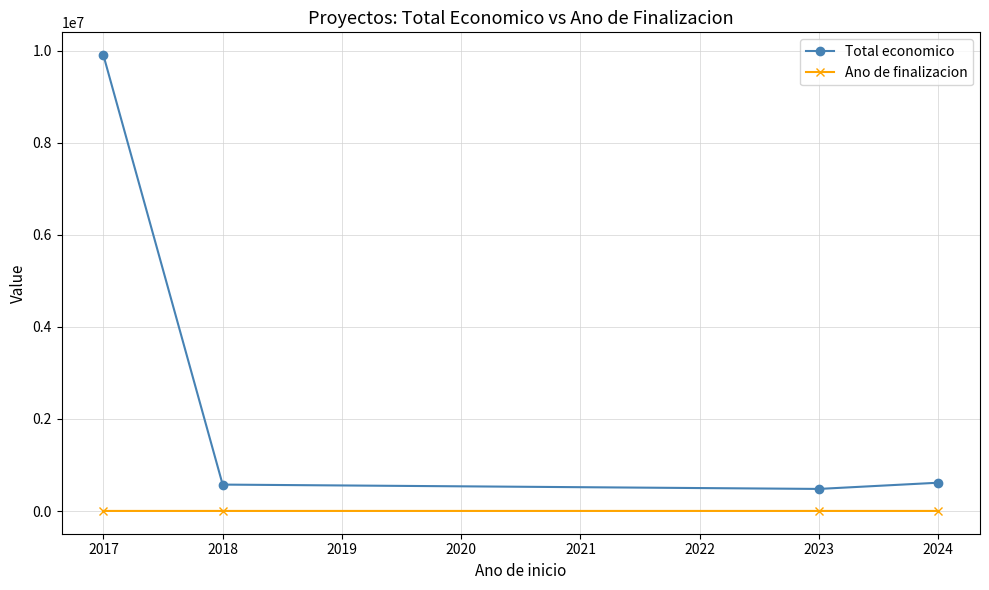

Which series has the widest spread of values?

Total economico